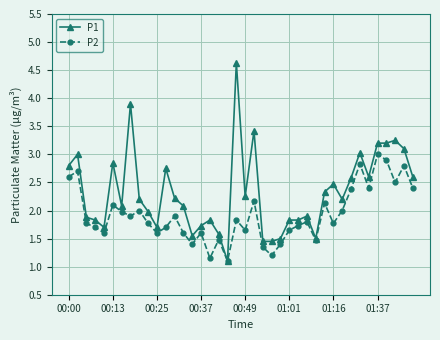

Which series has the largest total across all categories?

P1